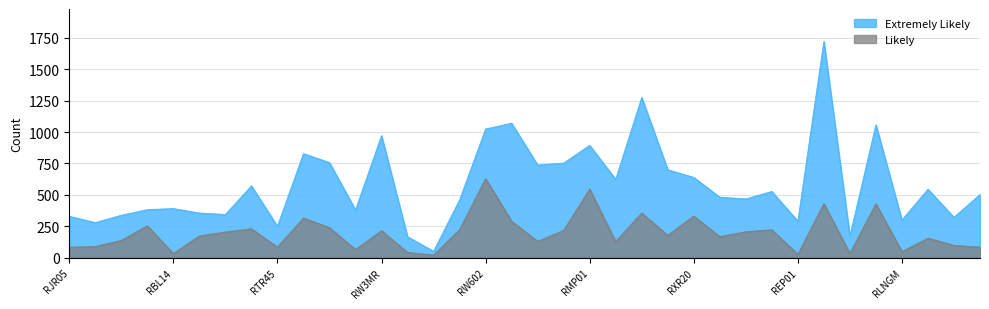

Rank the series by their maximum value, from lowest to highest.

Likely, Extremely Likely